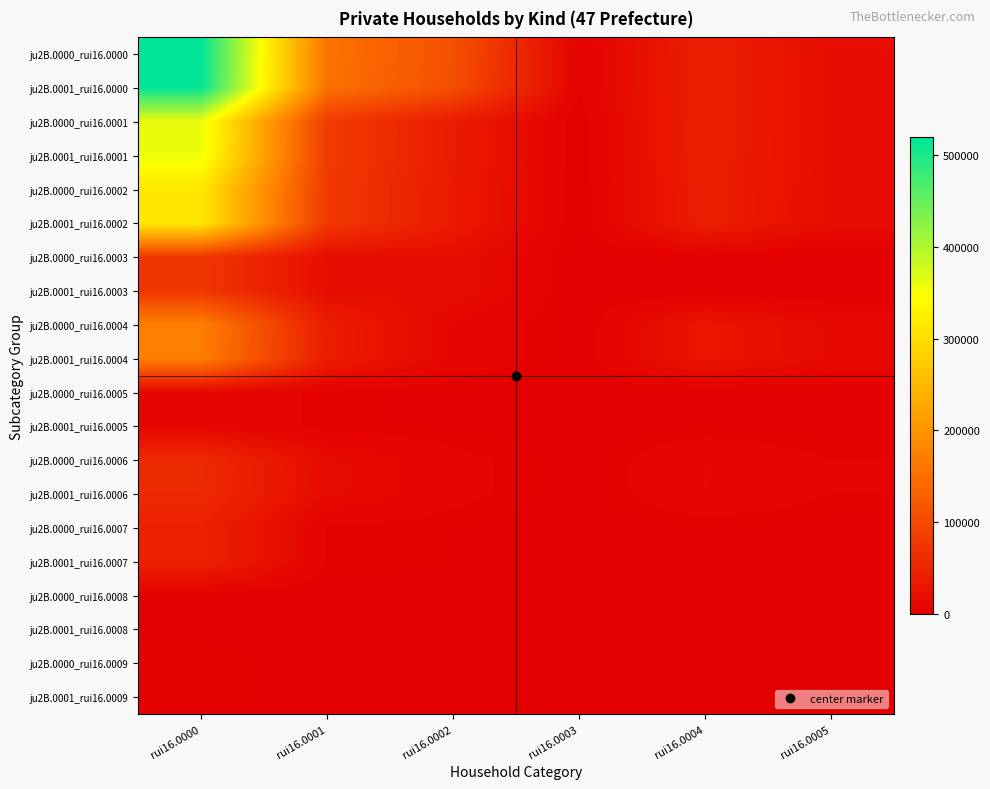

Reading right to left, what are all the values shown in this chart?

ju2B.0000_rui16.0000: rui16.0005=19255	rui16.0004=43903	rui16.0003=4332	rui16.0002=108948	rui16.0001=157183	rui16.0000=519184
ju2B.0001_rui16.0000: rui16.0005=19177	rui16.0004=43744	rui16.0003=4307	rui16.0002=106395	rui16.0001=154446	rui16.0000=515195
ju2B.0000_rui16.0001: rui16.0005=19183	rui16.0004=43684	rui16.0003=219	rui16.0002=37628	rui16.0001=81531	rui16.0000=359697
ju2B.0001_rui16.0001: rui16.0005=19105	rui16.0004=43526	rui16.0003=218	rui16.0002=37535	rui16.0001=81279	rui16.0000=358820
ju2B.0000_rui16.0002: rui16.0005=18471	rui16.0004=42087	rui16.0003=82	rui16.0002=35655	rui16.0001=77824	rui16.0000=314152
ju2B.0001_rui16.0002: rui16.0005=18394	rui16.0004=41933	rui16.0003=81	rui16.0002=35571	rui16.0001=77585	rui16.0000=313344
ju2B.0000_rui16.0003: rui16.0005=0	rui16.0004=130	rui16.0003=7	rui16.0002=19124	rui16.0001=19261	rui16.0000=75038
ju2B.0001_rui16.0003: rui16.0005=0	rui16.0004=130	rui16.0003=7	rui16.0002=19082	rui16.0001=19219	rui16.0000=74883
ju2B.0000_rui16.0004: rui16.0005=13746	rui16.0004=30080	rui16.0003=4	rui16.0002=9328	rui16.0001=39412	rui16.0000=172115
ju2B.0001_rui16.0004: rui16.0005=13706	rui16.0004=30007	rui16.0003=4	rui16.0002=9313	rui16.0001=39324	rui16.0000=171730
ju2B.0000_rui16.0005: rui16.0005=581	rui16.0004=1501	rui16.0003=5	rui16.0002=1190	rui16.0001=2696	rui16.0000=9764
ju2B.0001_rui16.0005: rui16.0005=579	rui16.0004=1499	rui16.0003=5	rui16.0002=1183	rui16.0001=2687	rui16.0000=9730
ju2B.0000_rui16.0006: rui16.0005=4144	rui16.0004=10376	rui16.0003=66	rui16.0002=6013	rui16.0001=16455	rui16.0000=57235
ju2B.0001_rui16.0006: rui16.0005=4109	rui16.0004=10297	rui16.0003=65	rui16.0002=5993	rui16.0001=16355	rui16.0000=57001
ju2B.0000_rui16.0007: rui16.0005=712	rui16.0004=1597	rui16.0003=137	rui16.0002=1973	rui16.0001=3707	rui16.0000=45545
ju2B.0001_rui16.0007: rui16.0005=711	rui16.0004=1593	rui16.0003=137	rui16.0002=1964	rui16.0001=3694	rui16.0000=45476
ju2B.0000_rui16.0008: rui16.0005=0	rui16.0004=4	rui16.0003=0	rui16.0002=50	rui16.0001=54	rui16.0000=910
ju2B.0001_rui16.0008: rui16.0005=0	rui16.0004=4	rui16.0003=0	rui16.0002=50	rui16.0001=54	rui16.0000=910
ju2B.0000_rui16.0009: rui16.0005=0	rui16.0004=2	rui16.0003=0	rui16.0002=104	rui16.0001=106	rui16.0000=3532
ju2B.0001_rui16.0009: rui16.0005=0	rui16.0004=2	rui16.0003=0	rui16.0002=104	rui16.0001=106	rui16.0000=3531